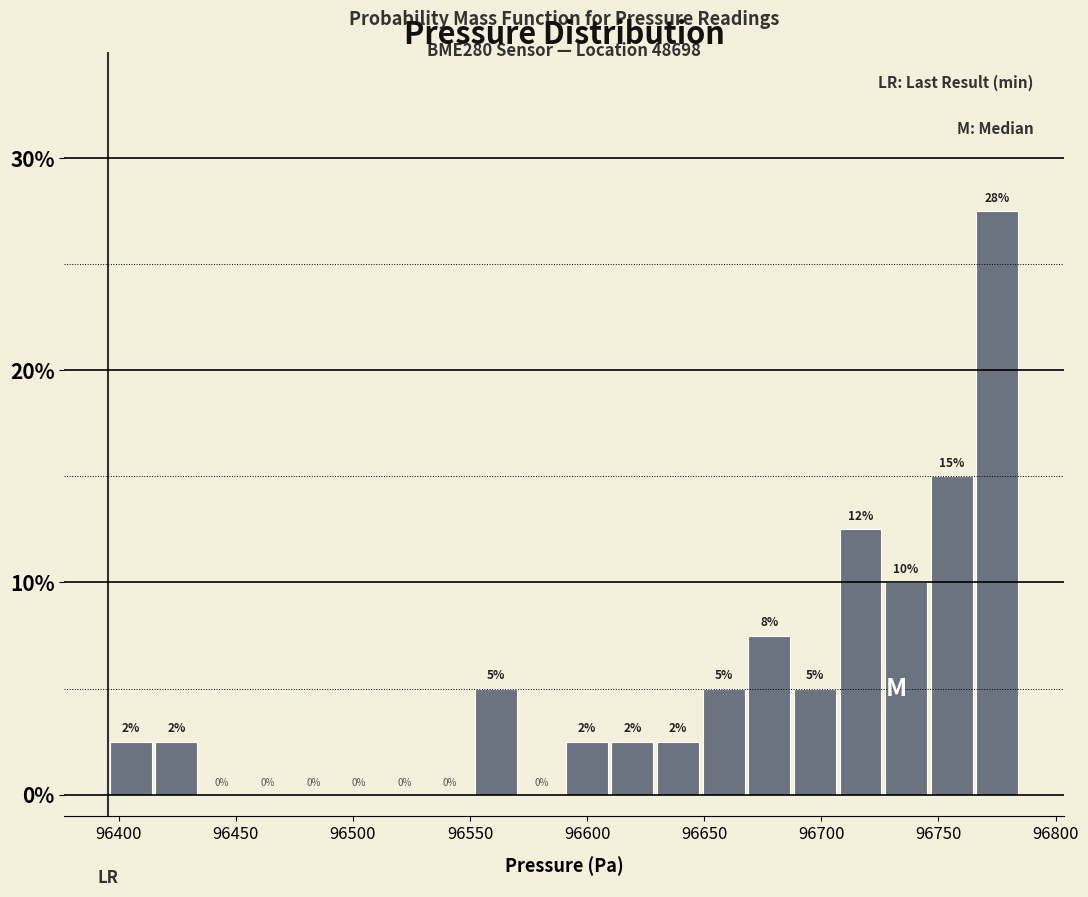

Around what value on the x-axis is the tallest bar? Give the approximate position of its centre, as read against the axis.

96775